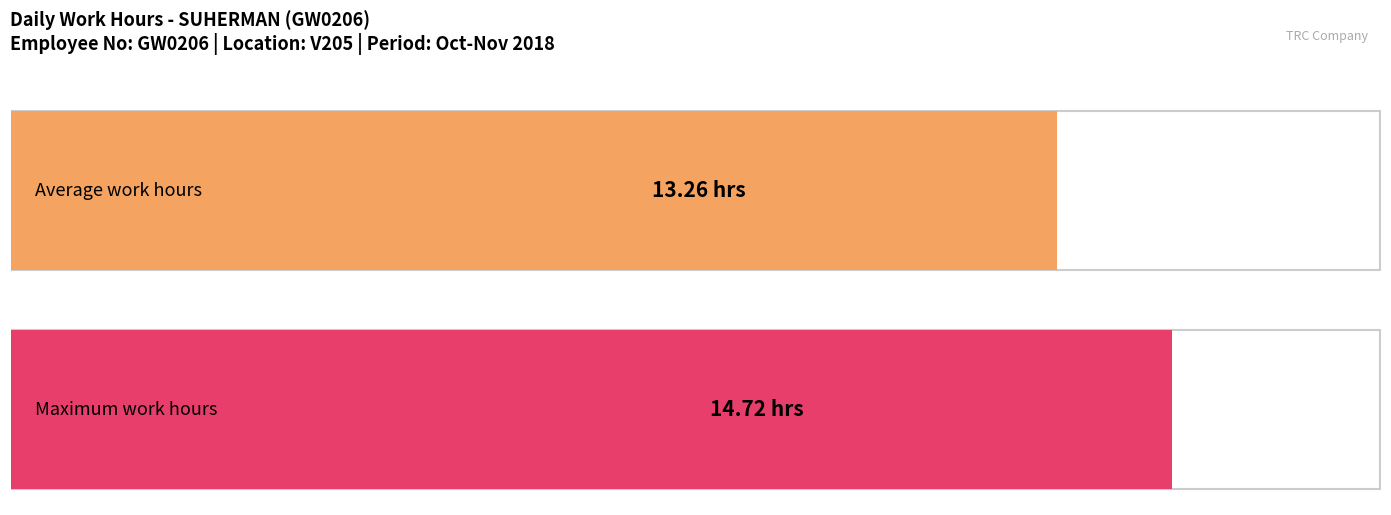

What is the average value?

13.3